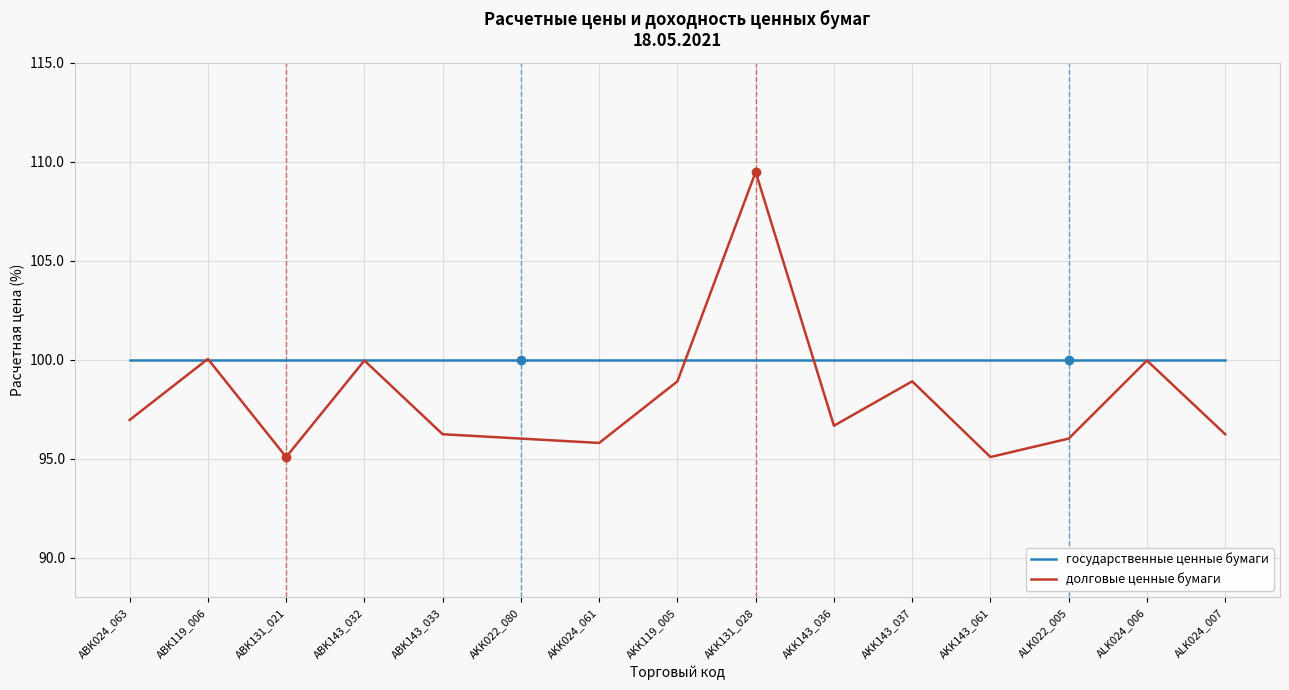

What is the total value across all series at ALK024_007?

196.2